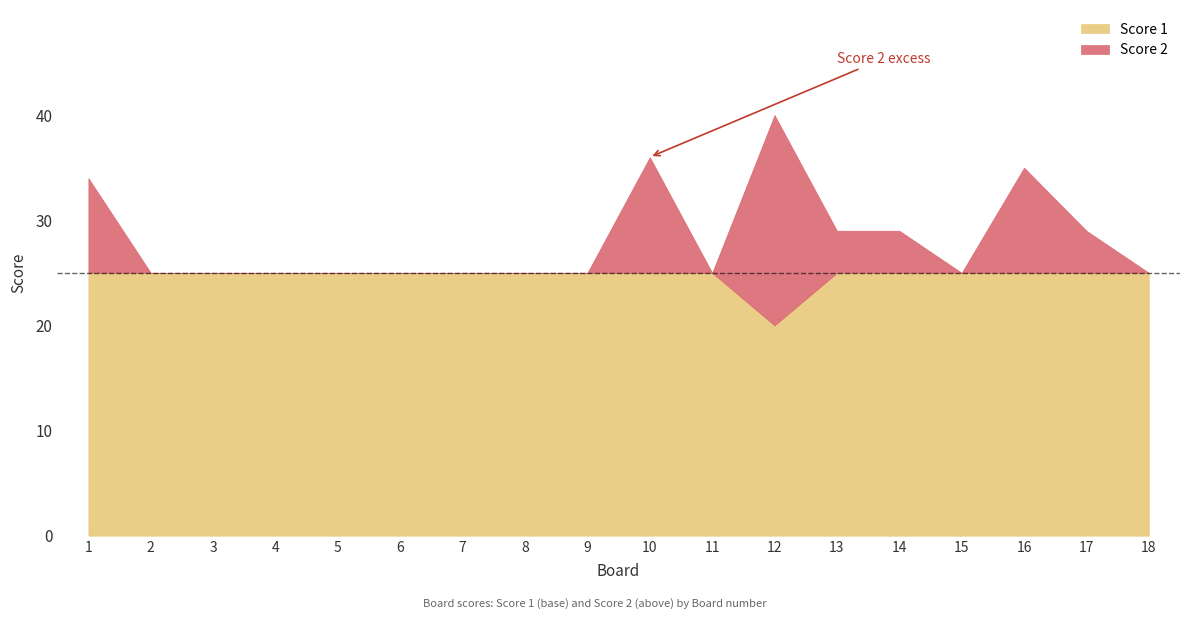

The Score 1 series shows 15 at 3. True or false?

False